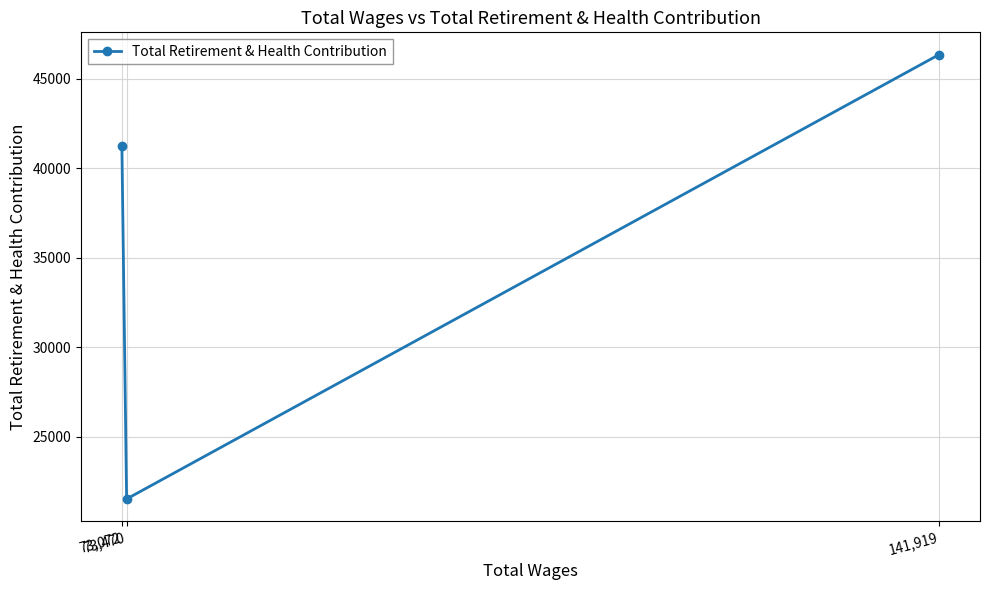

List the labels in order of value, smallest first.

73,470, 73,072, 141,919